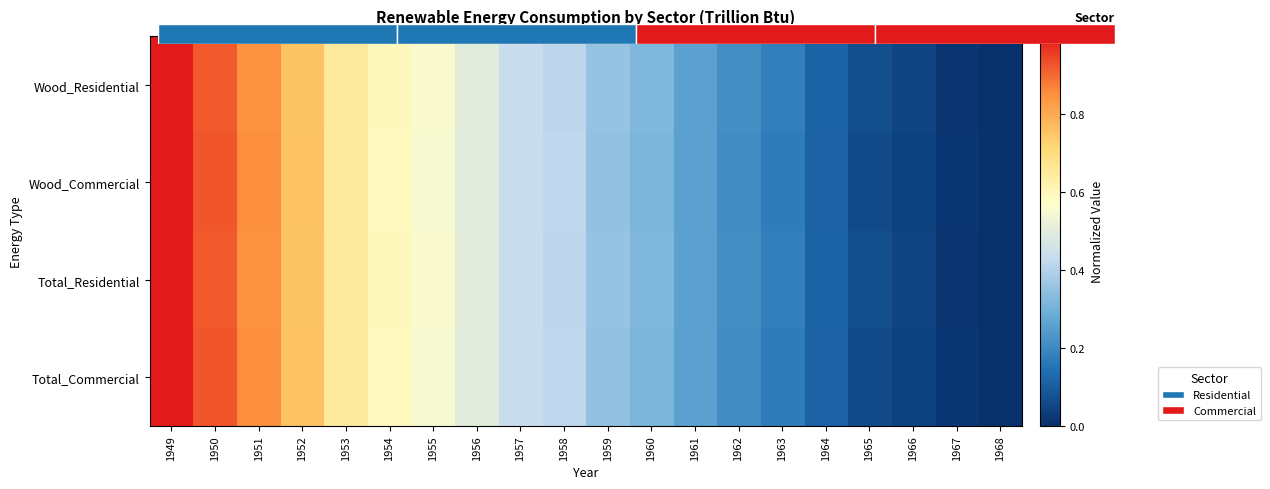

The value of Total_Commercial at 1958 is 0.4. True or false?

True